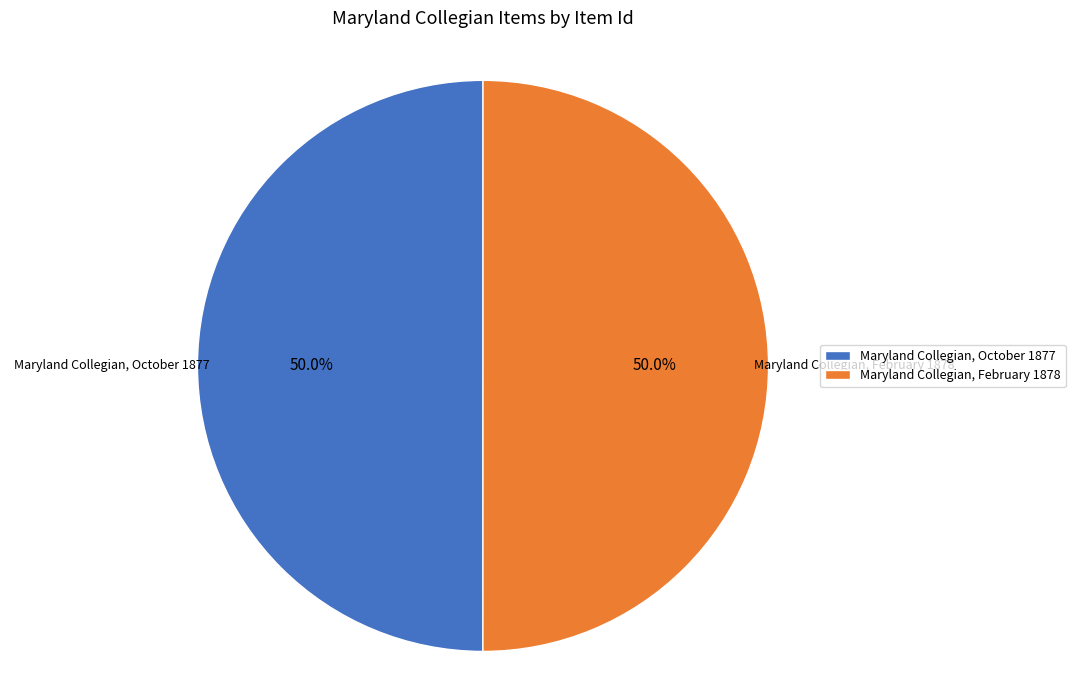

Count the number of slices in the pie.

2